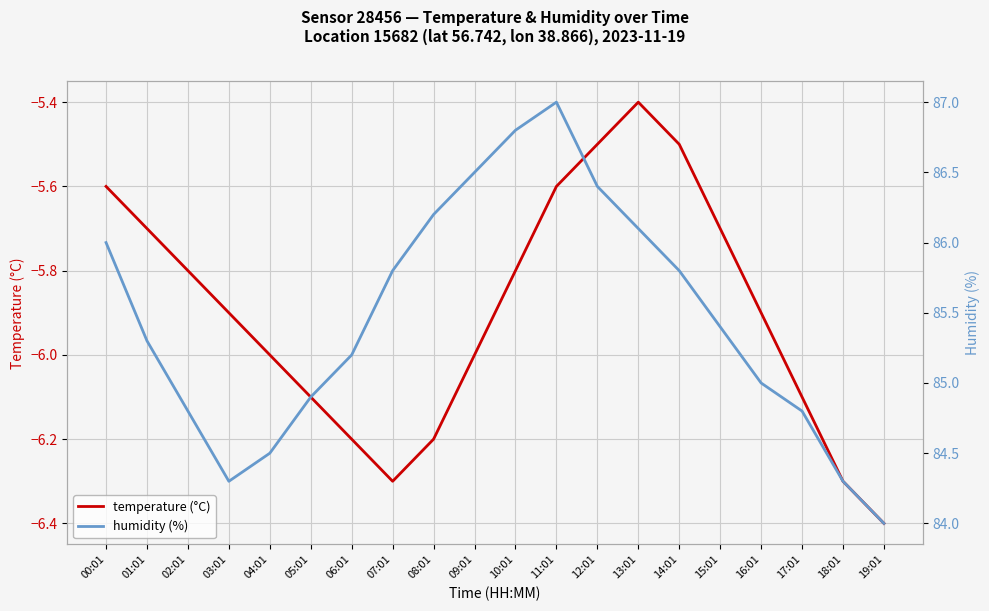

True or false: humidity (%) and temperature (°C) cross at least once.

False